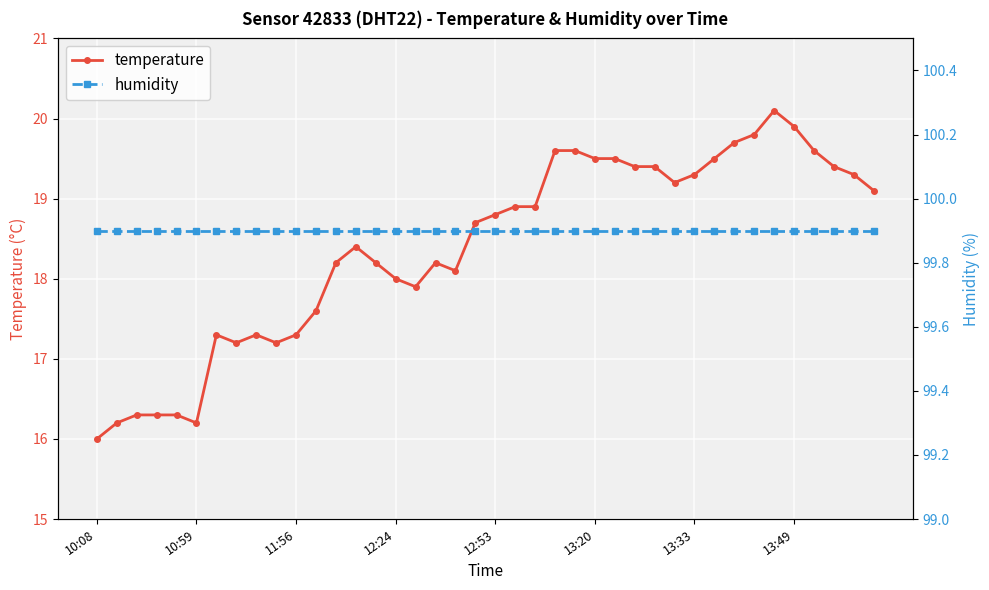

True or false: temperature has more than 0 interior local peaks.

True